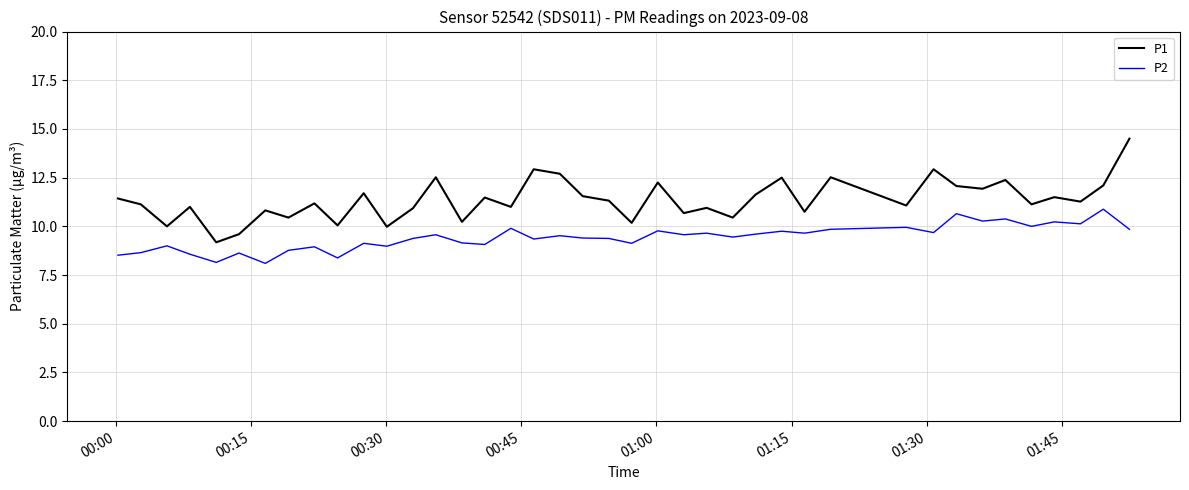

Which series has the largest total across all categories?

P1